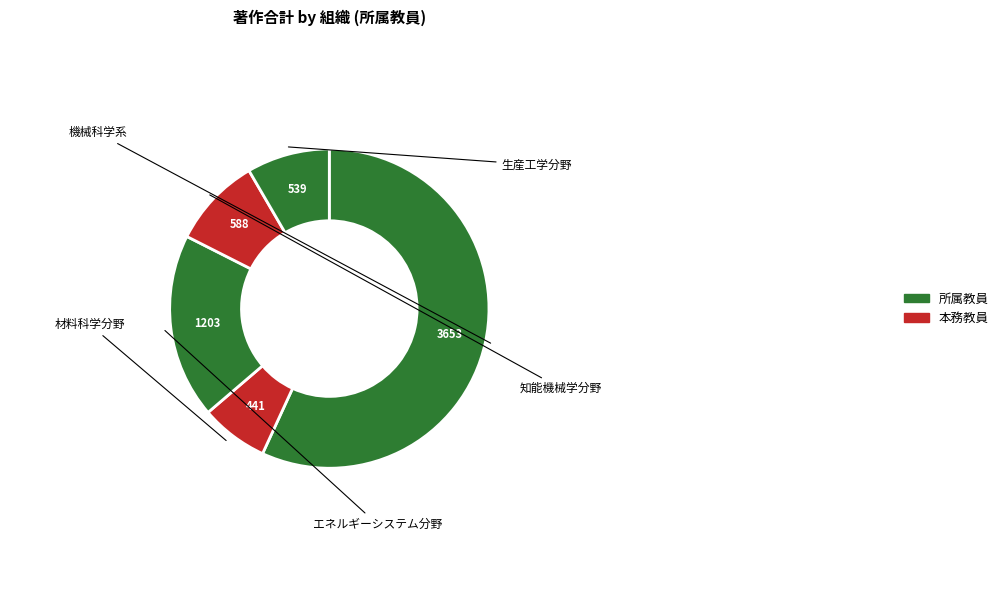

The エネルギーシステム分野 slice represents 19% of the pie. True or false?

True